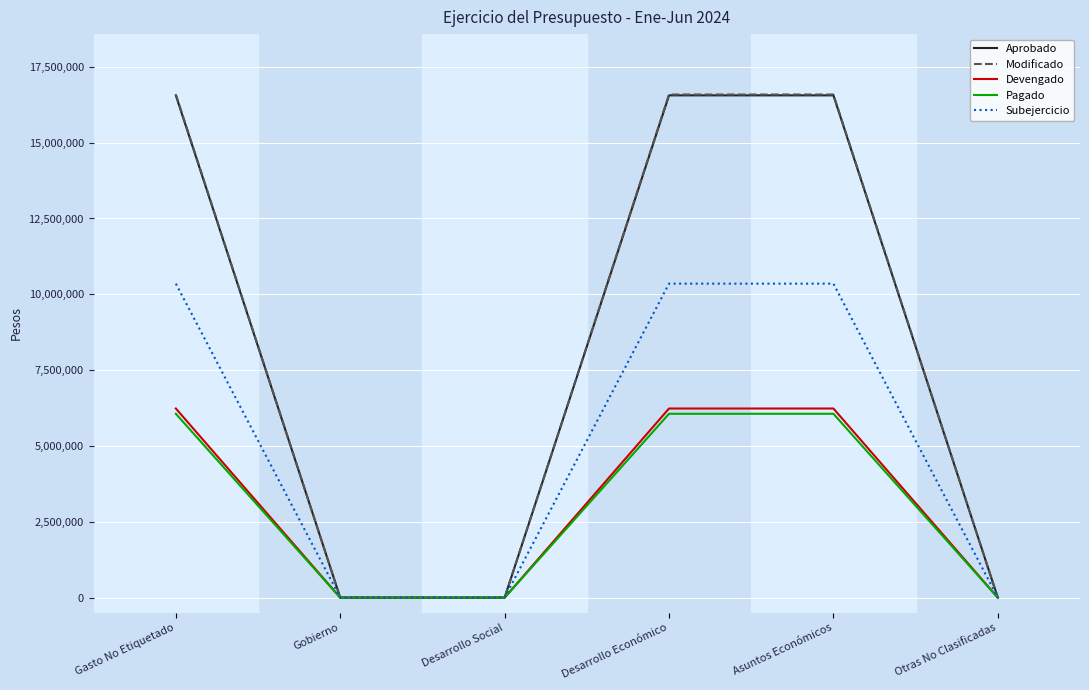

Does the chart display data point markers on the line(s)?

No